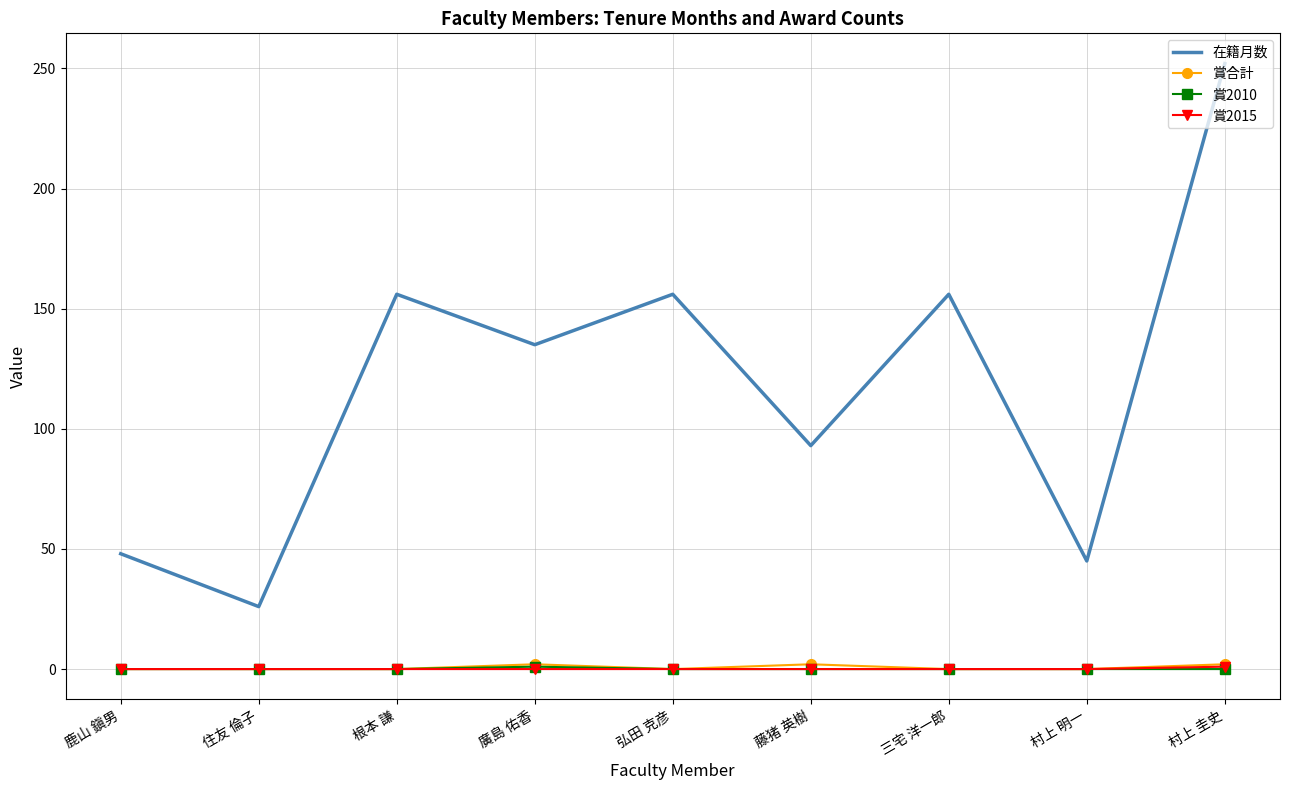

The 賞2010 series shows 0 at 弘田 克彦. True or false?

True